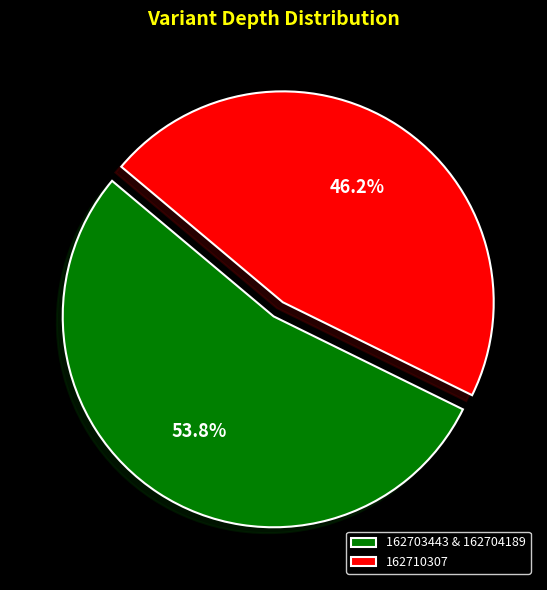

Between 162703443 & 162704189 and 162710307, which is larger?

162703443 & 162704189